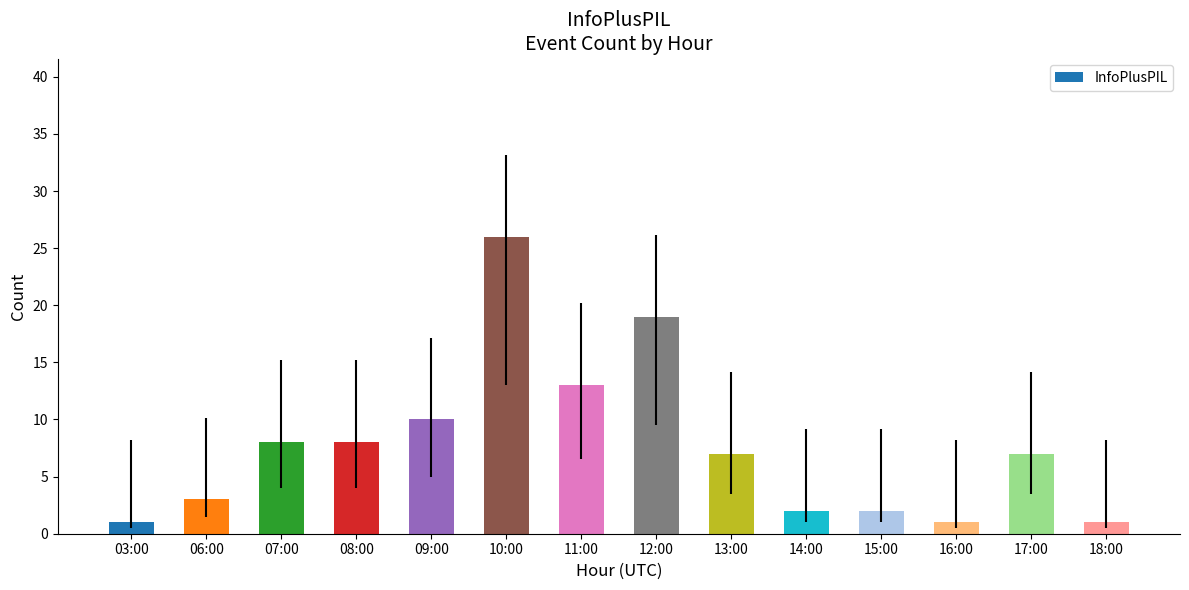

Is it true that the value at 13:00 is 7?

True